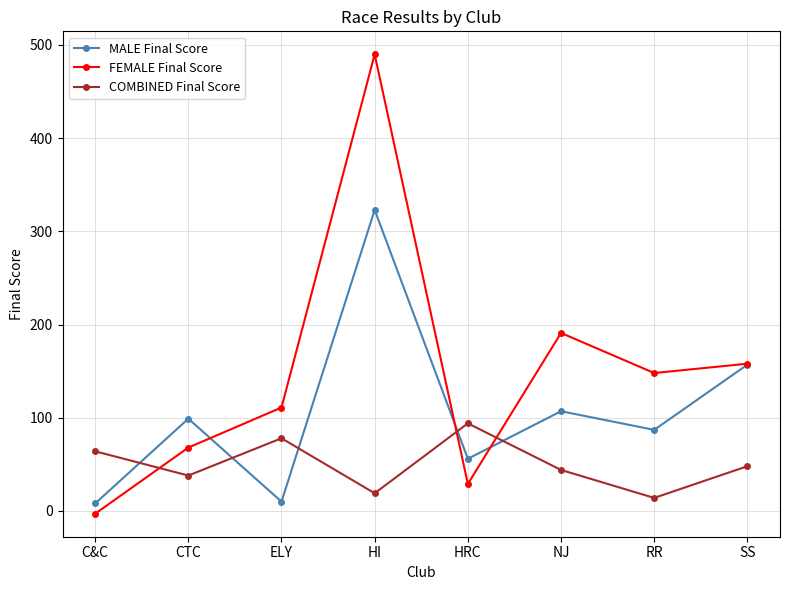

Does the chart display data point markers on the line(s)?

Yes